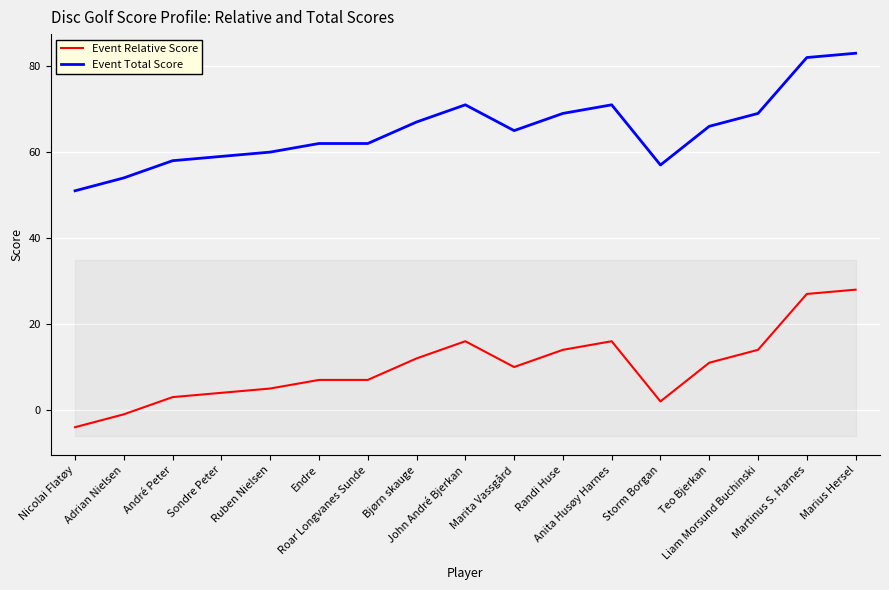

At how many categories does at least one series exceed 28?

17